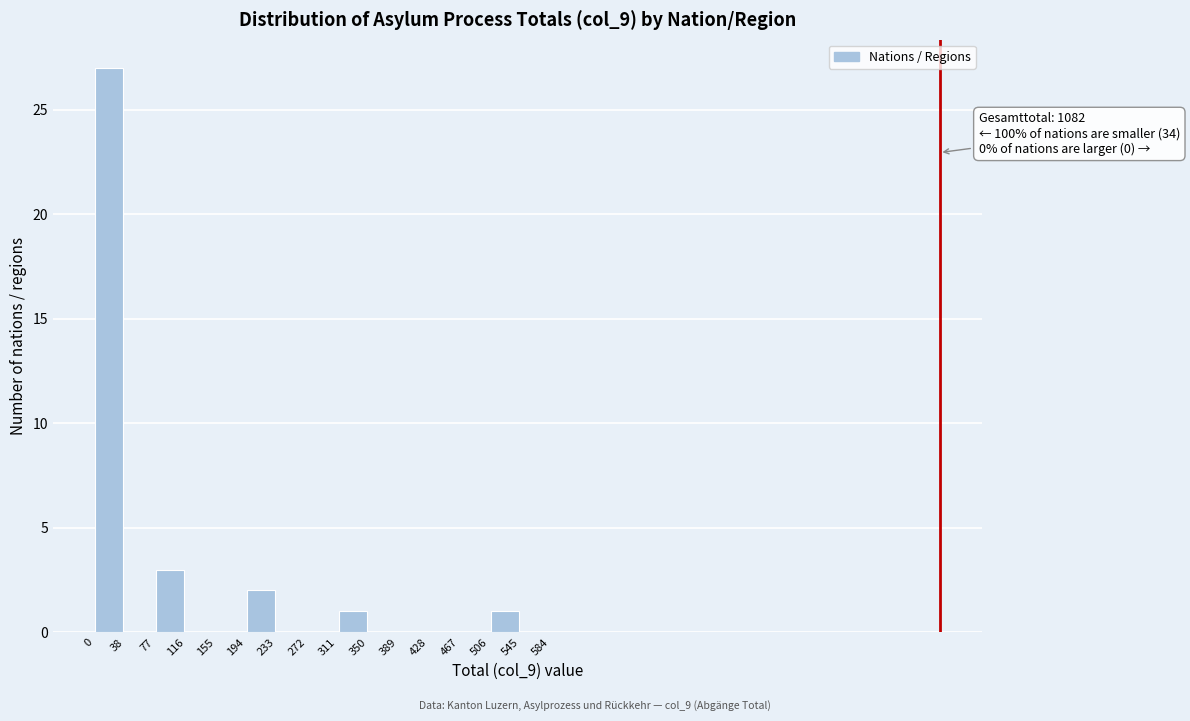

Over which range of the x-axis is the bar tallest?

0 to 38